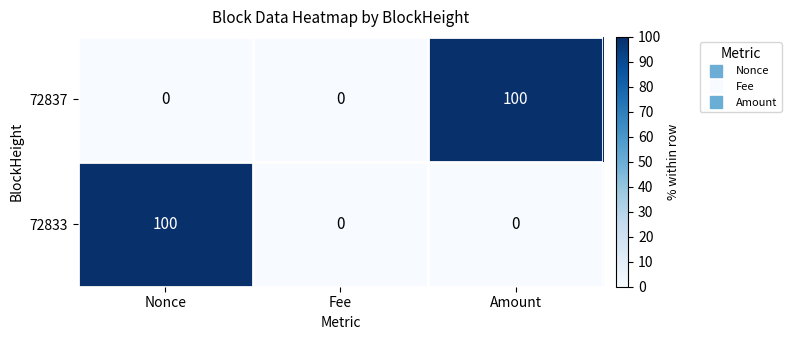

What is the maximum value shown in the chart?

100